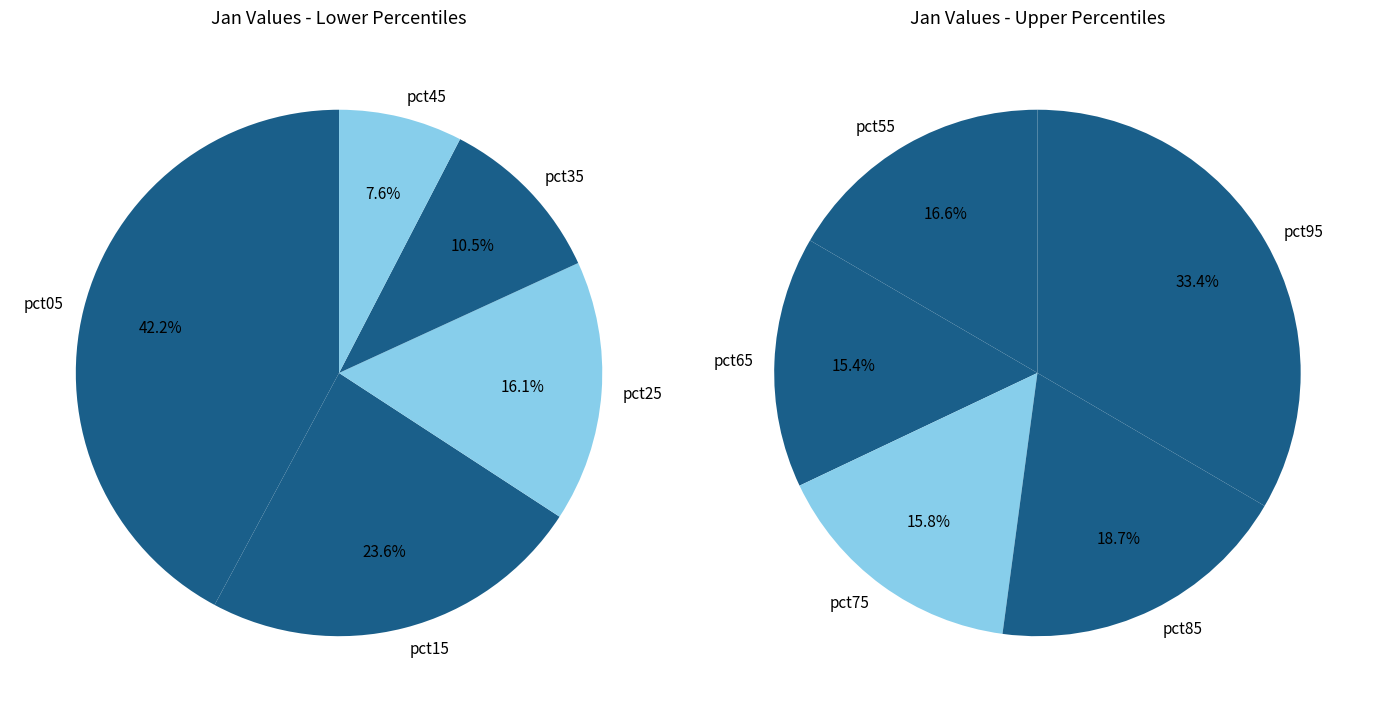

Is pct55 the majority of the pie?

No